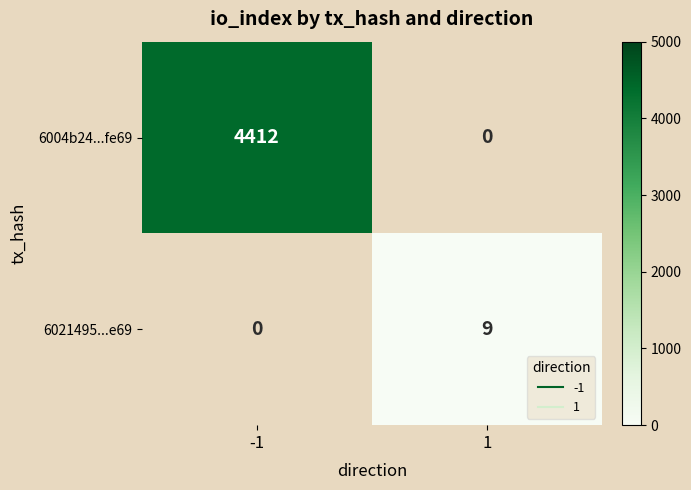

Read the 6021495...e69 value at 1.

9.0